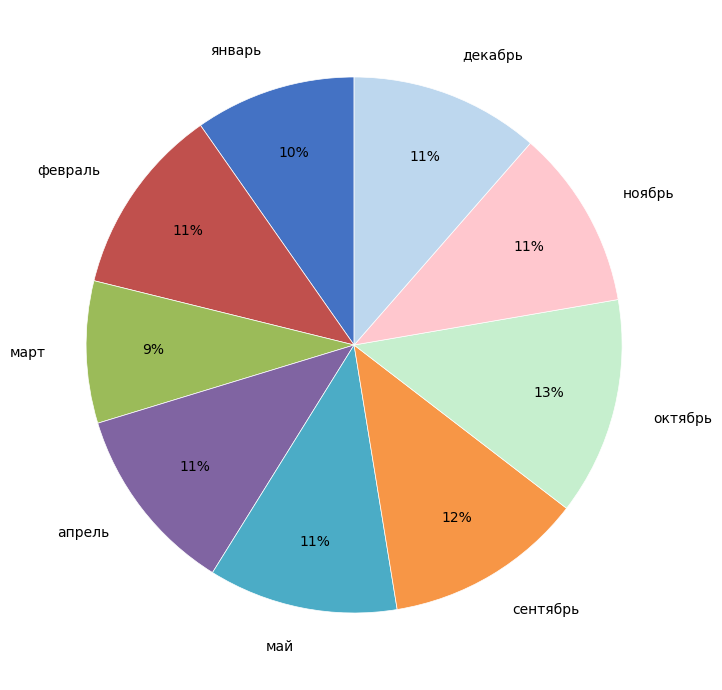

To the nearest percent, what percentage of the pie is апрель?

11%